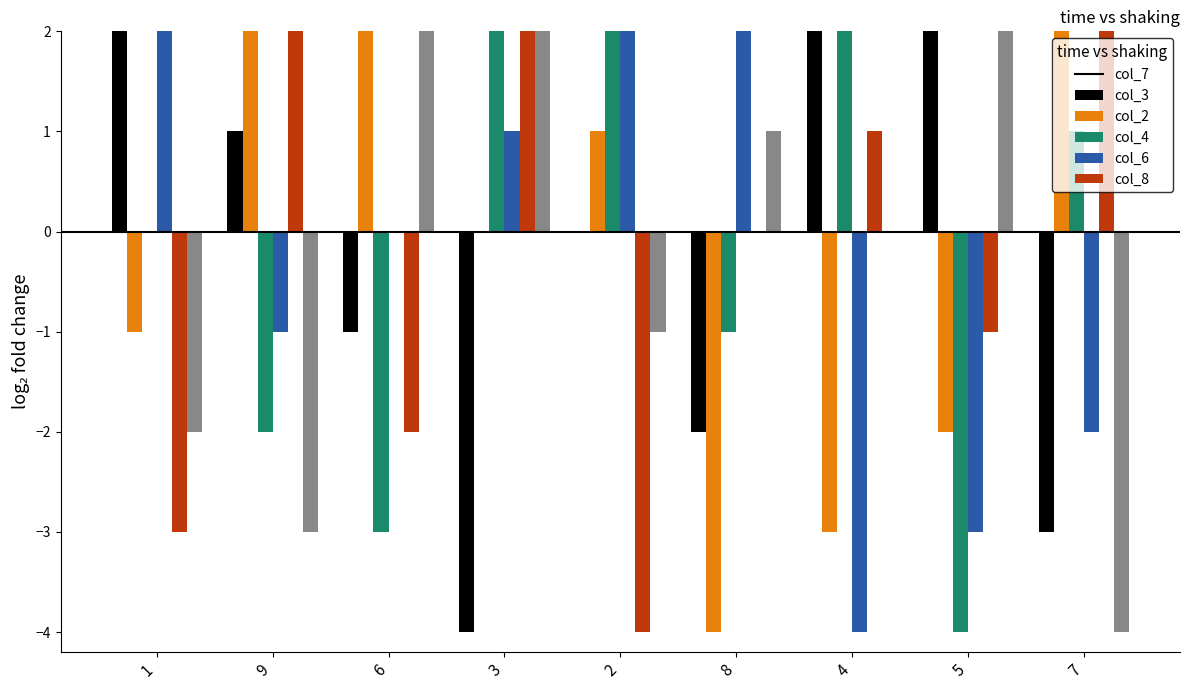

Is the value of col_7 at 3 greater than the value of col_4 at 2?

No